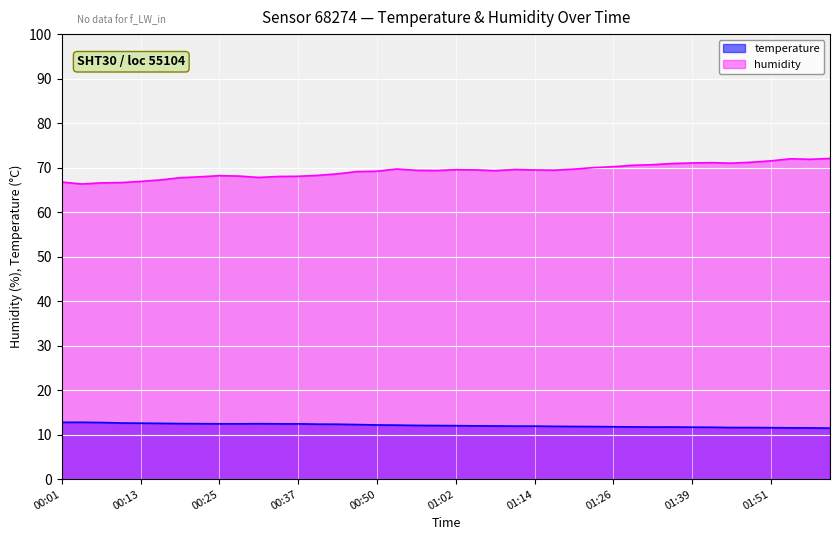

Reading left to right, transcribe all the data shown in this chart.

temperature: 12.8	12.8	12.7	12.6	12.6	12.5	12.5	12.5	12.4	12.4	12.5	12.4	12.4	12.3	12.3	12.3	12.2	12.1	12.1	12.0	12.0	12.0	11.9	11.9	11.9	11.9	11.8	11.8	11.8	11.7	11.7	11.7	11.7	11.7	11.6	11.6	11.6	11.5	11.5	11.5
humidity: 66.8	66.3	66.6	66.6	66.9	67.2	67.7	67.9	68.2	68.1	67.8	68.0	68.0	68.3	68.6	69.1	69.2	69.7	69.4	69.3	69.5	69.5	69.3	69.6	69.5	69.4	69.7	70.0	70.2	70.5	70.7	70.9	71.0	71.1	71.0	71.2	71.5	72.0	71.9	72.1